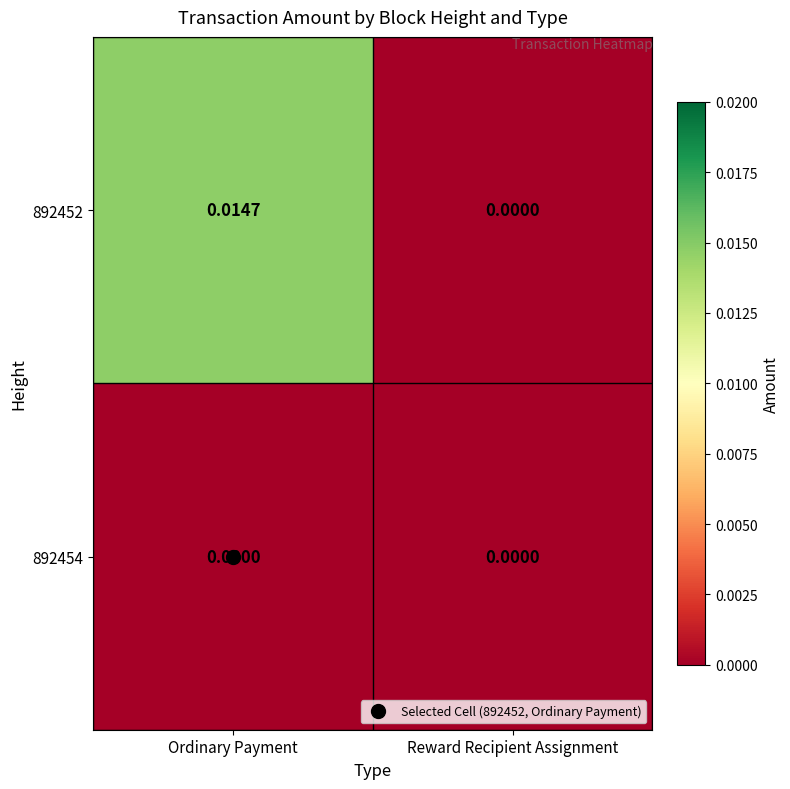

At which label is 892452 closest to 0?

Reward Recipient Assignment